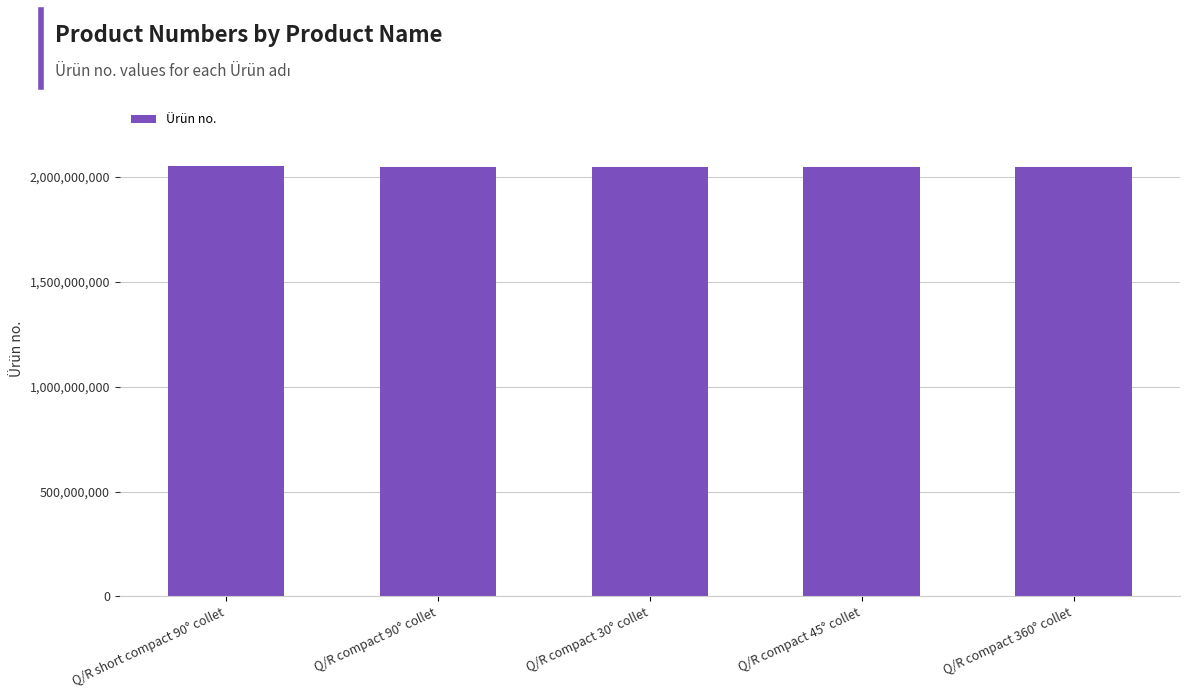

What is the label of the 5th bar from the right?

Q/R short compact 90° collet